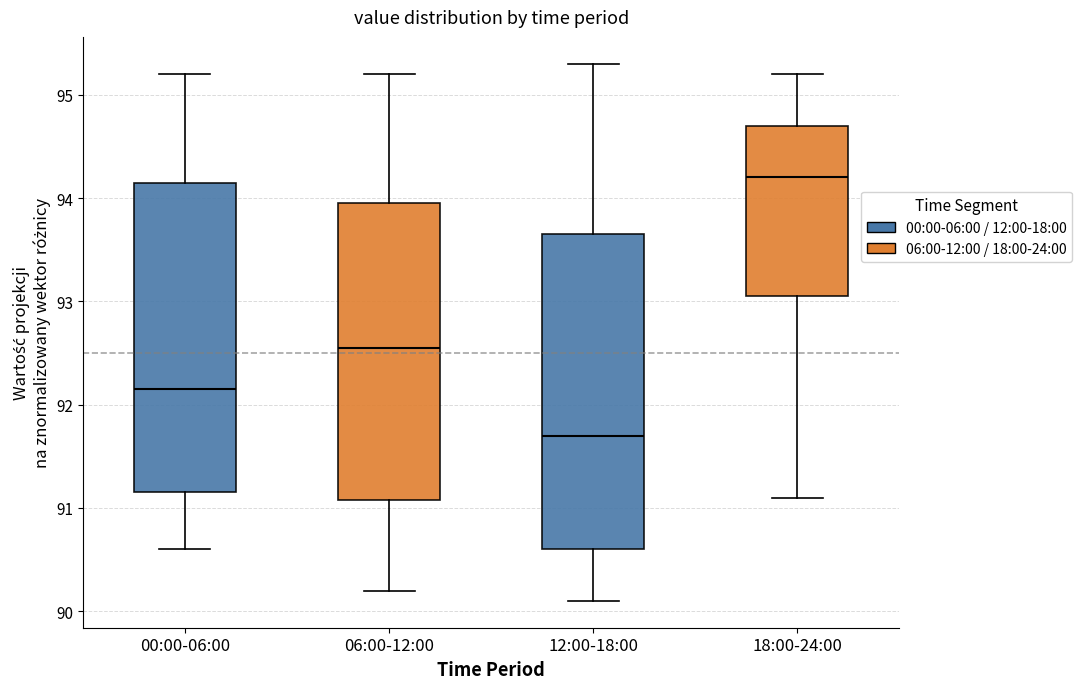

Reading left to right, transcribe this box plot: for each box, give where its median line is, the range the box spans, and where its two whiskers end, as read against the y-axis. The values are not printed on the chart, so give them approximately, as read against the axis.

00:00-06:00: median 92.2, box 91.2 to 94.2, whiskers 90.6 to 95.2
06:00-12:00: median 92.6, box 91.1 to 94.0, whiskers 90.2 to 95.2
12:00-18:00: median 91.7, box 90.6 to 93.7, whiskers 90.1 to 95.3
18:00-24:00: median 94.2, box 93.1 to 94.7, whiskers 91.1 to 95.2